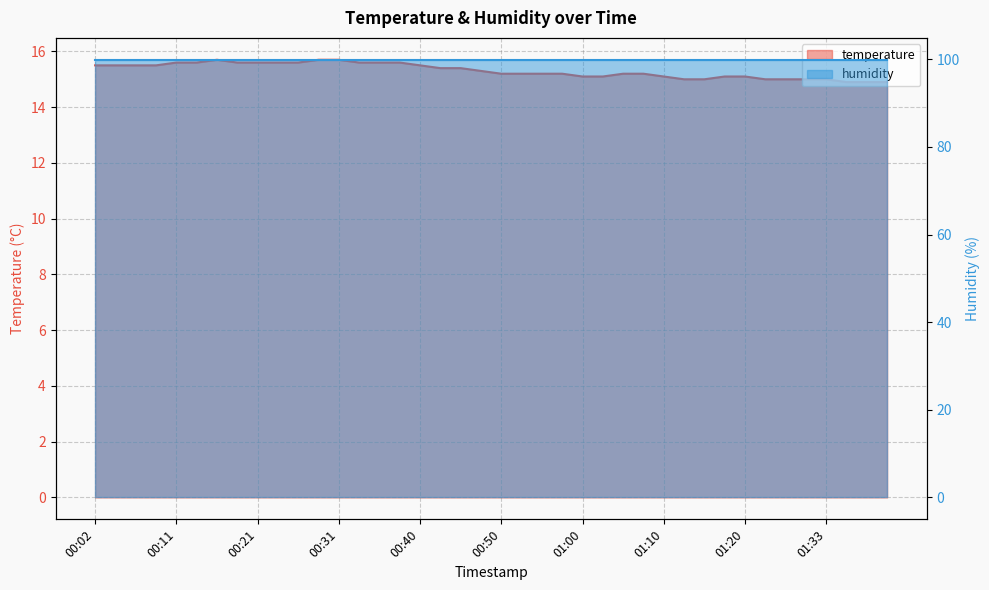

What is the difference between the values at 00:14 and 01:07?

0.4